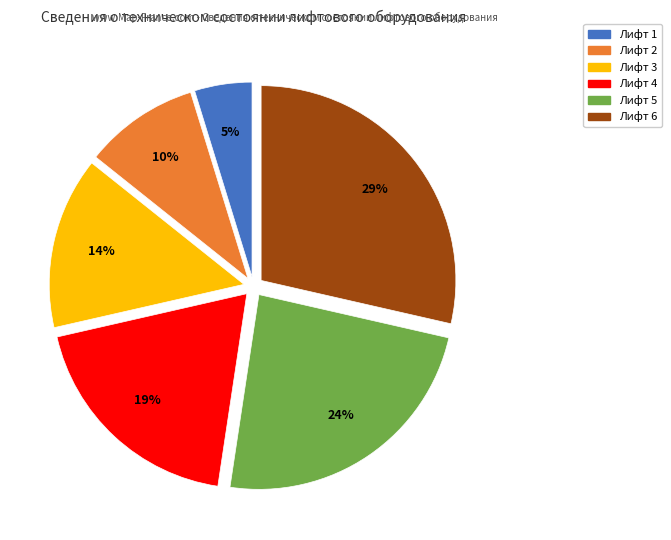

Which has a higher value, Лифт 1 or Лифт 6?

Лифт 6